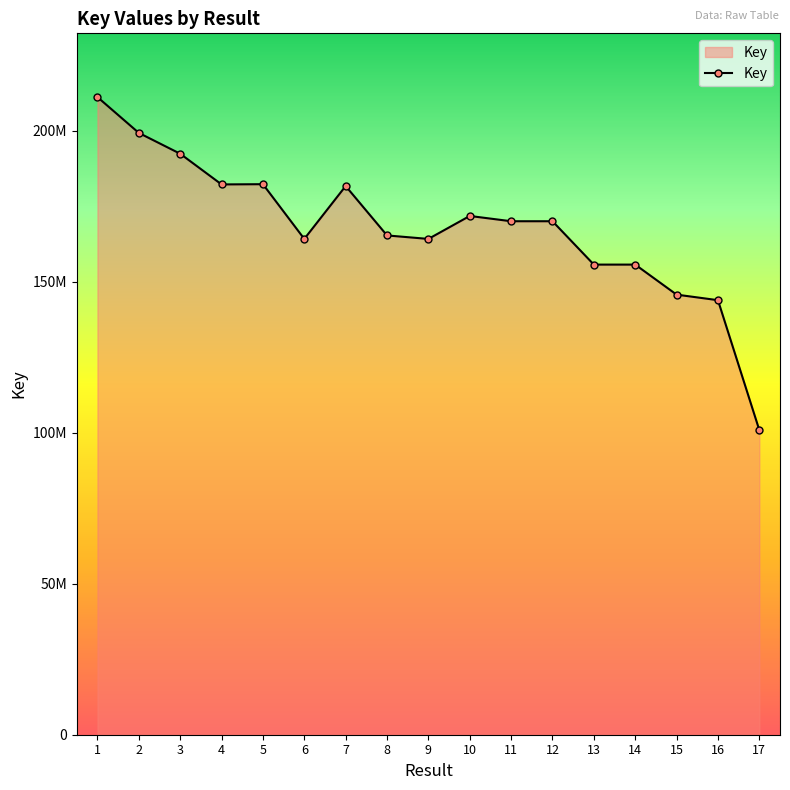

List the labels in order of value, largest first.

1, 2, 3, 5, 4, 7, 10, 12, 11, 8, 6, 9, 14, 13, 15, 16, 17